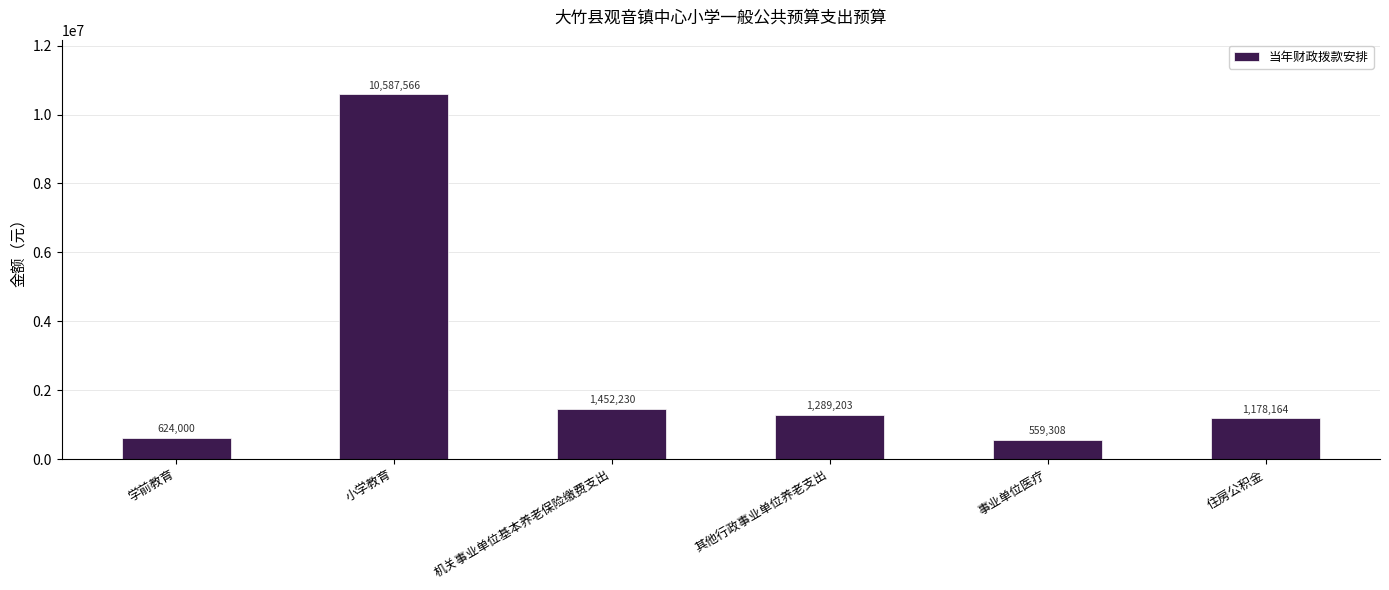

Is it true that the value at 机关事业单位基本养老保险缴费支出 is 2493689?

False